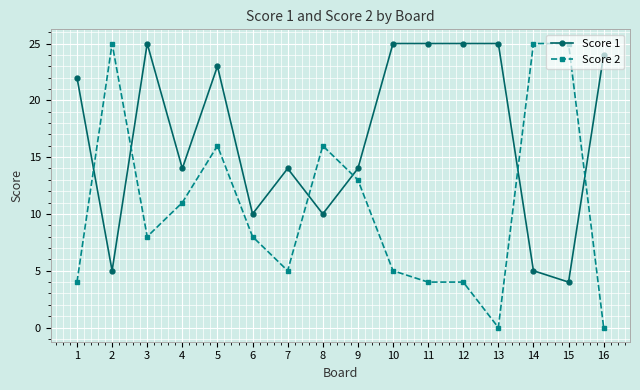

What is the total value across all series at 12?

29